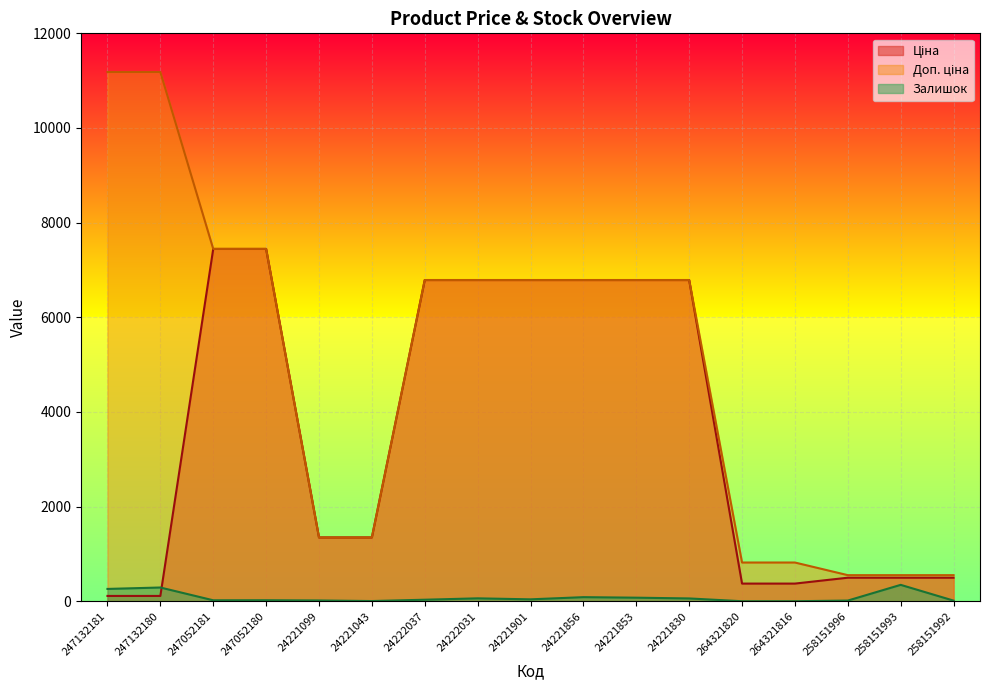

Between 24221856 and 258151992, which series saw the biggest shift?

Ціна